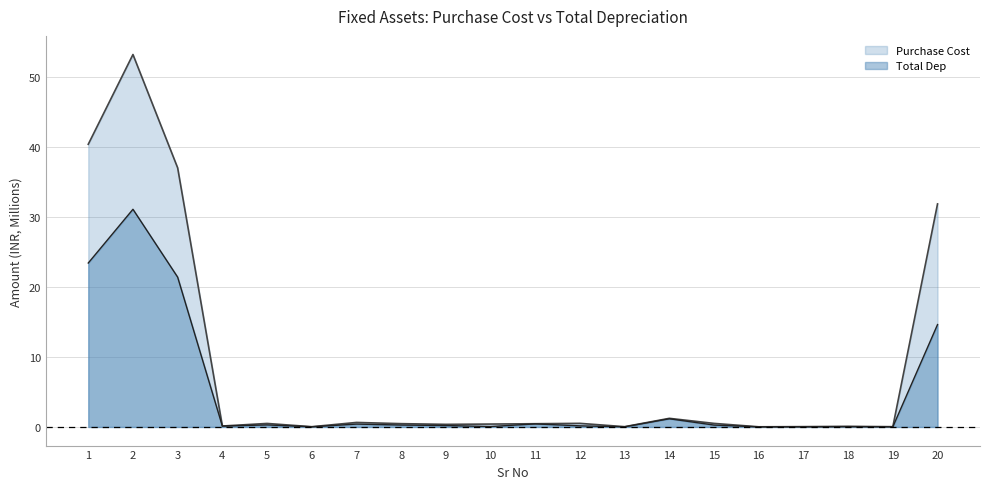

What is the value of the Total Dep point at the 12th from the left?

0.2